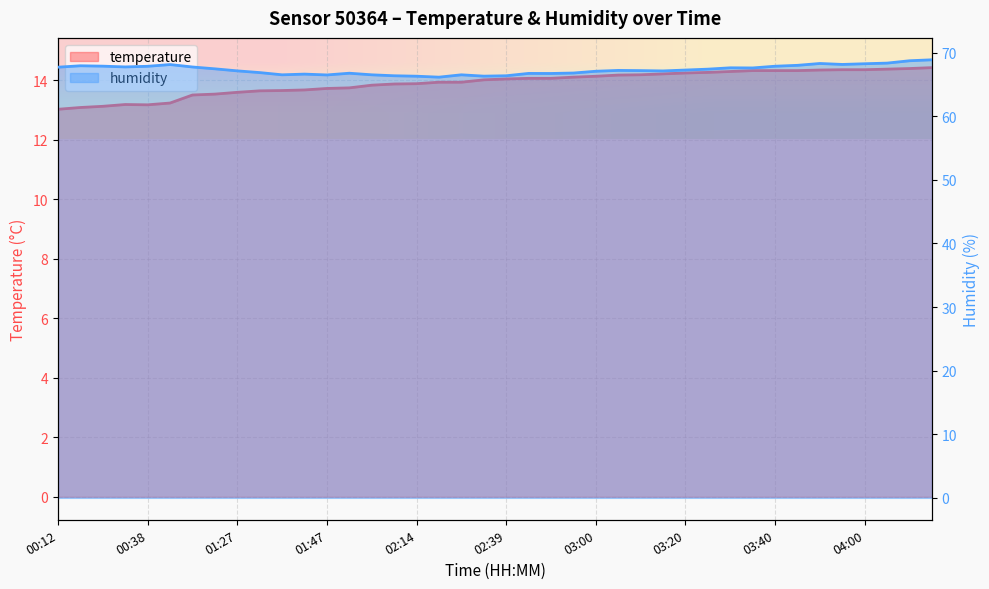

Which has a higher value, 37 or 35?

37